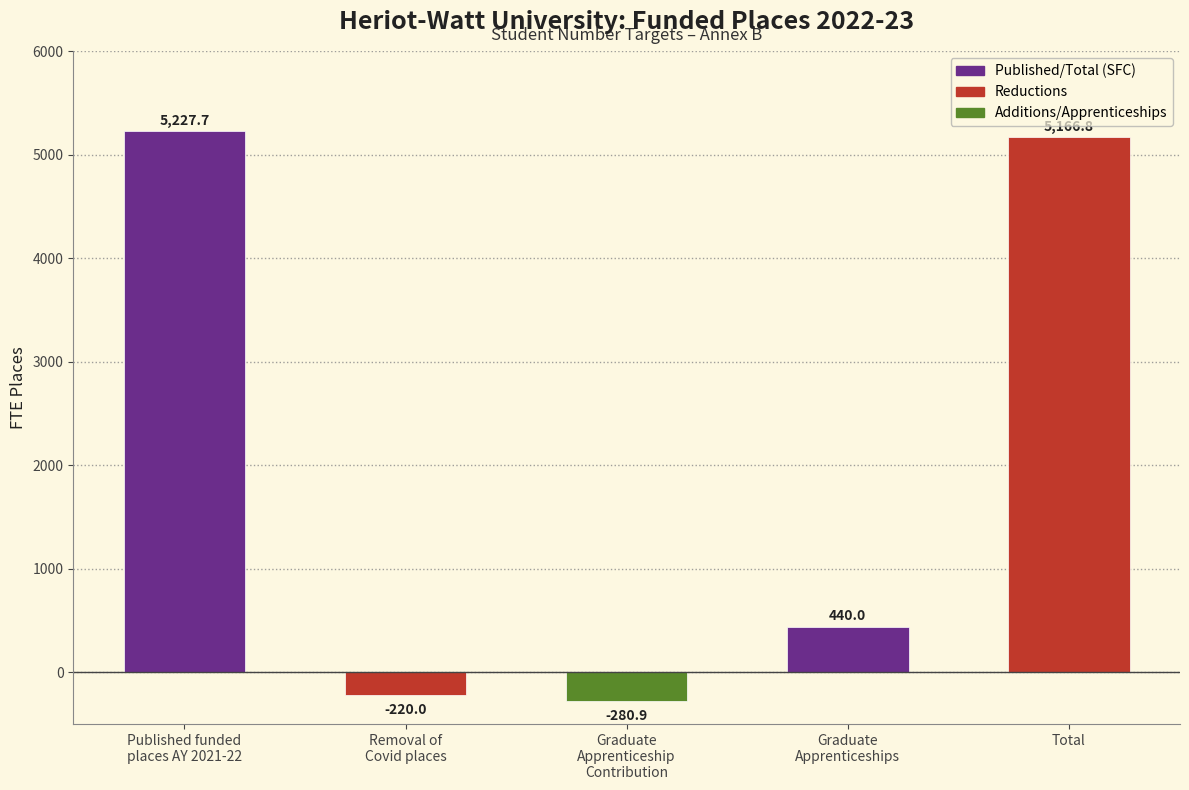

Reading left to right, list all the values displayed in this chart.

5227.7	-220.0	-280.9	440.0	5166.8